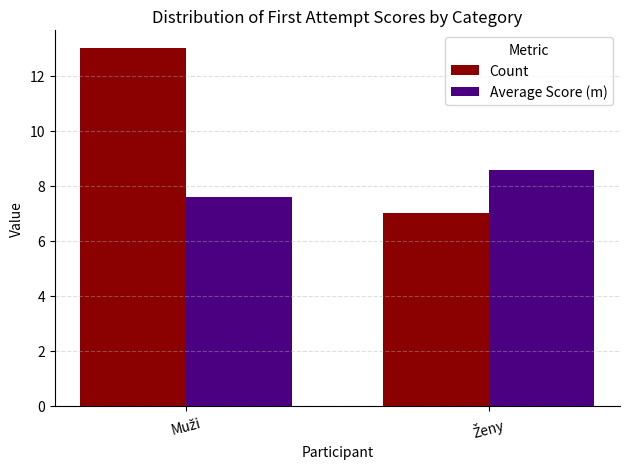

Rank the series by their average value, from lowest to highest.

Average Score (m), Count